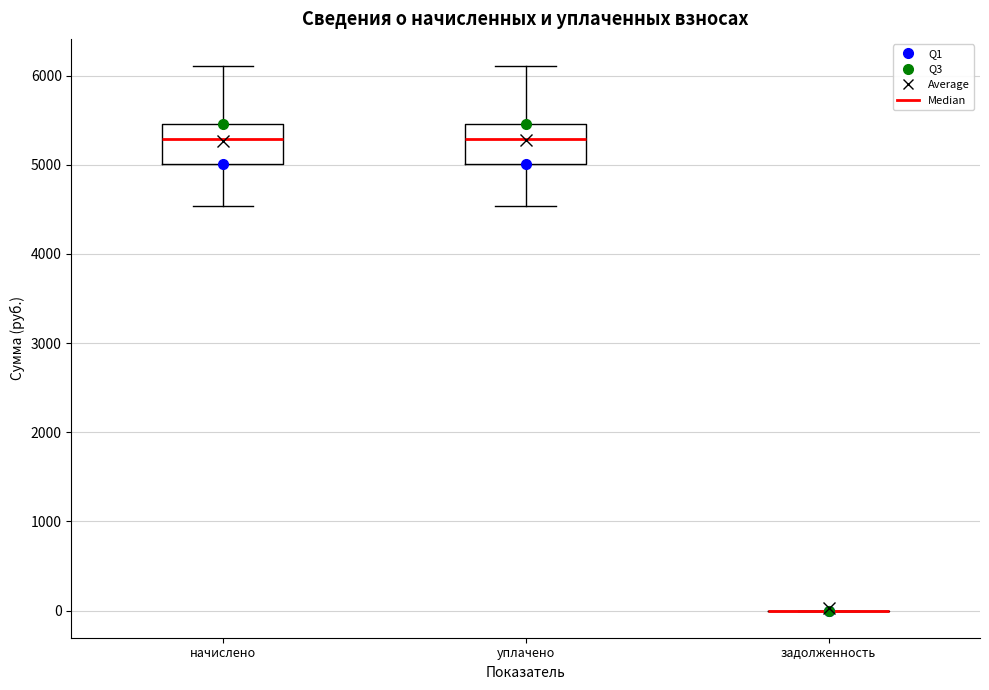

Reading left to right, read every box against the y-axis: the position of its median line, the range the box covers, and the ends of its whiskers. The values are not printed on the chart, so give them approximately, as read against the axis.

начислено: median 5300, box 5000 to 5500, whiskers 4500 to 6100
уплачено: median 5300, box 5000 to 5500, whiskers 4500 to 6100
задолженность: box collapsed to a line at 0, whiskers 0 to 0